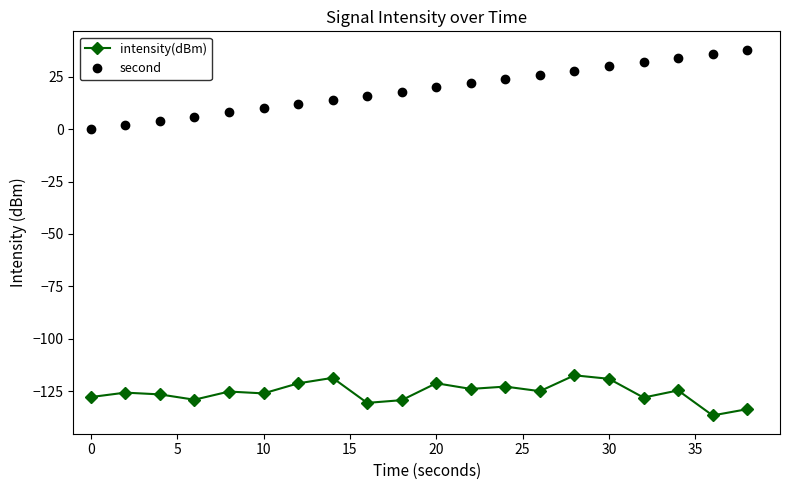

True or false: second has more than 0 points higher than both neighbors.

False